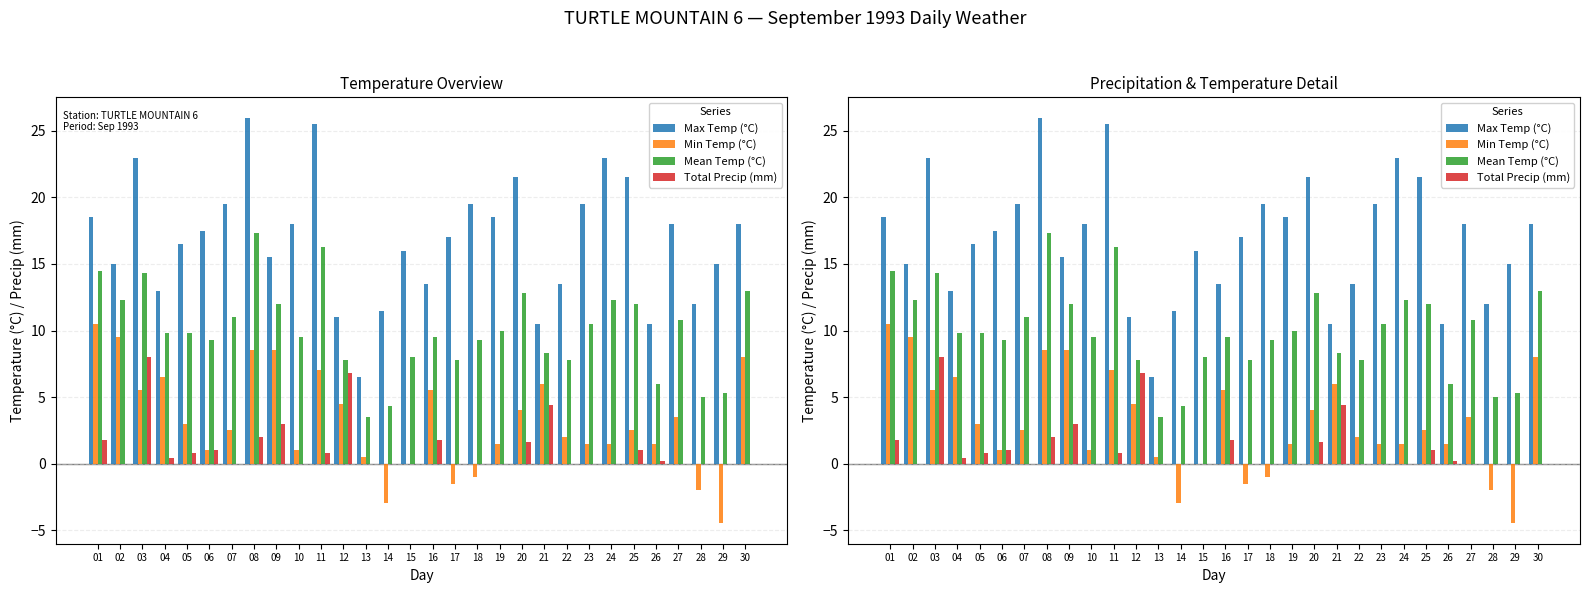

Rank the categories by Mean Temp (°C) value from highest to lowest.

08, 11, 01, 03, 30, 20, 02, 24, 09, 25, 07, 27, 23, 19, 04, 05, 10, 16, 06, 18, 21, 15, 12, 17, 22, 26, 29, 28, 14, 13